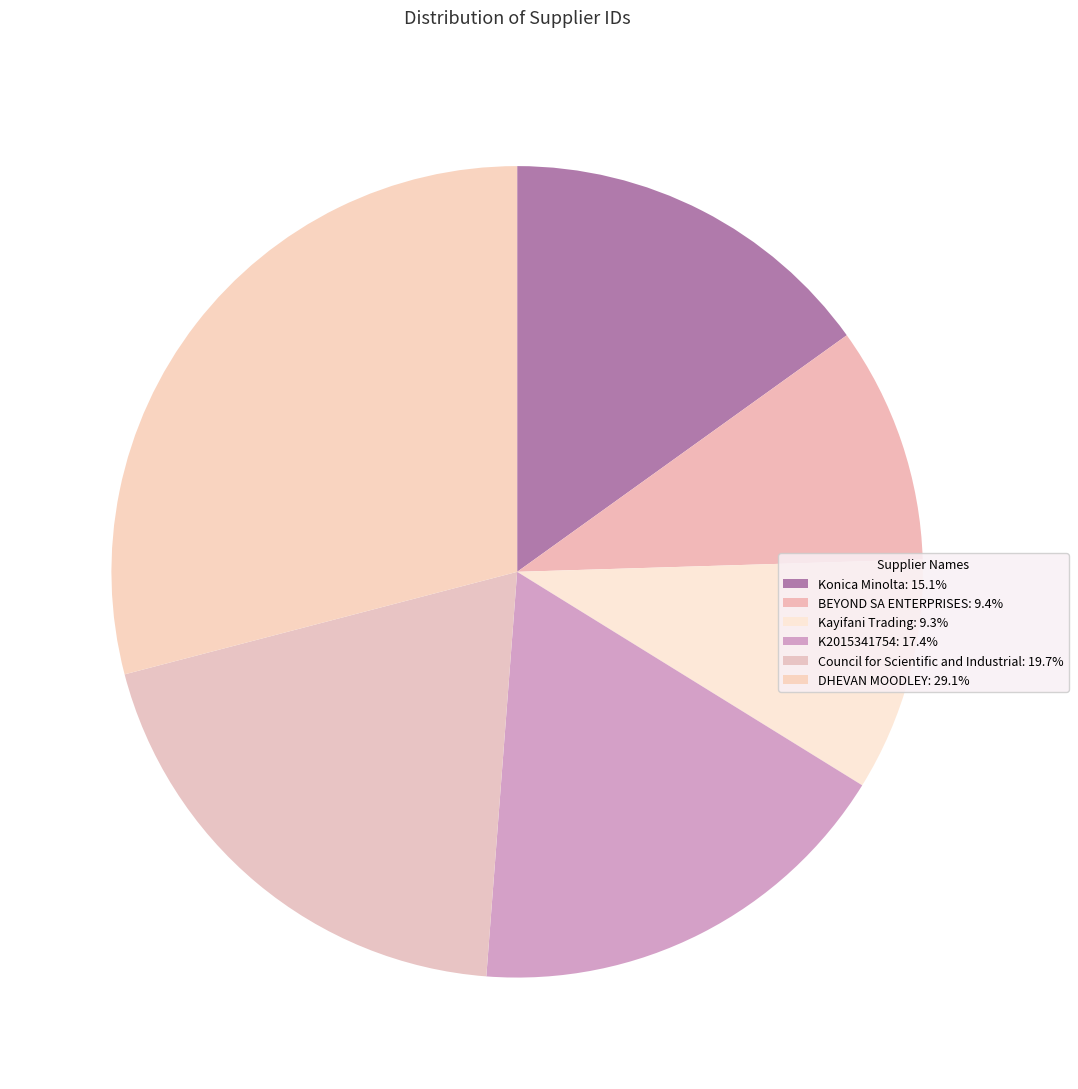

To the nearest percent, what is the combined percentage of BEYOND SA ENTERPRISES and DHEVAN MOODLEY?

38%